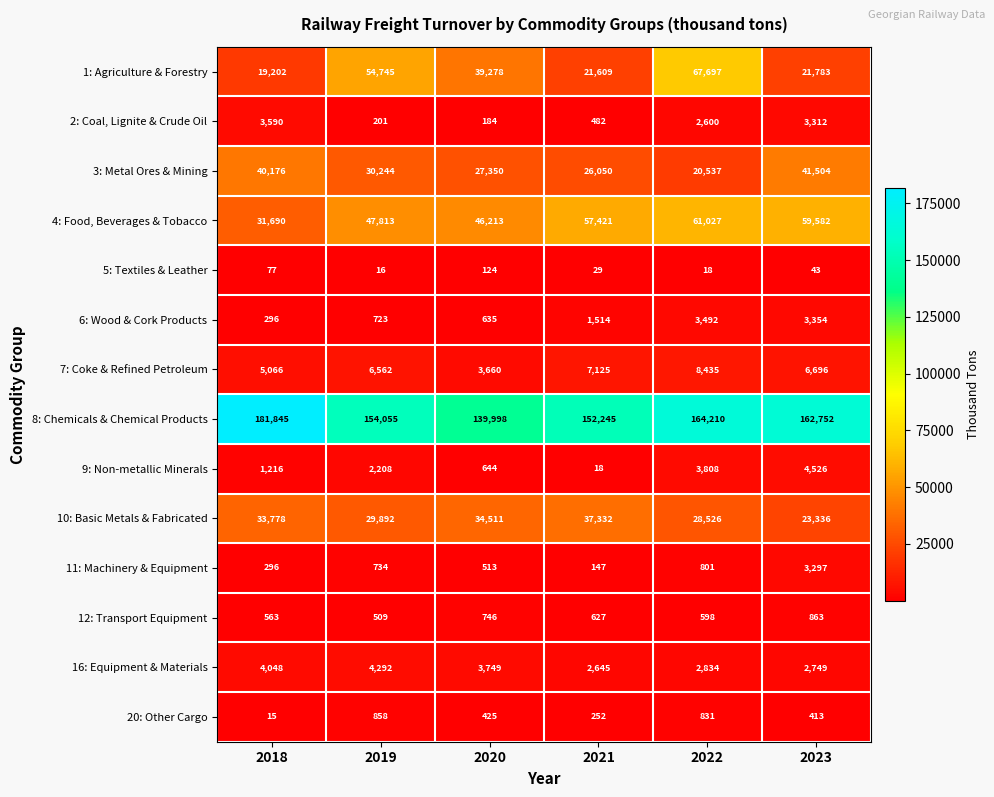

At which label does 8: Chemicals & Chemical Products first exceed 162752?

2018